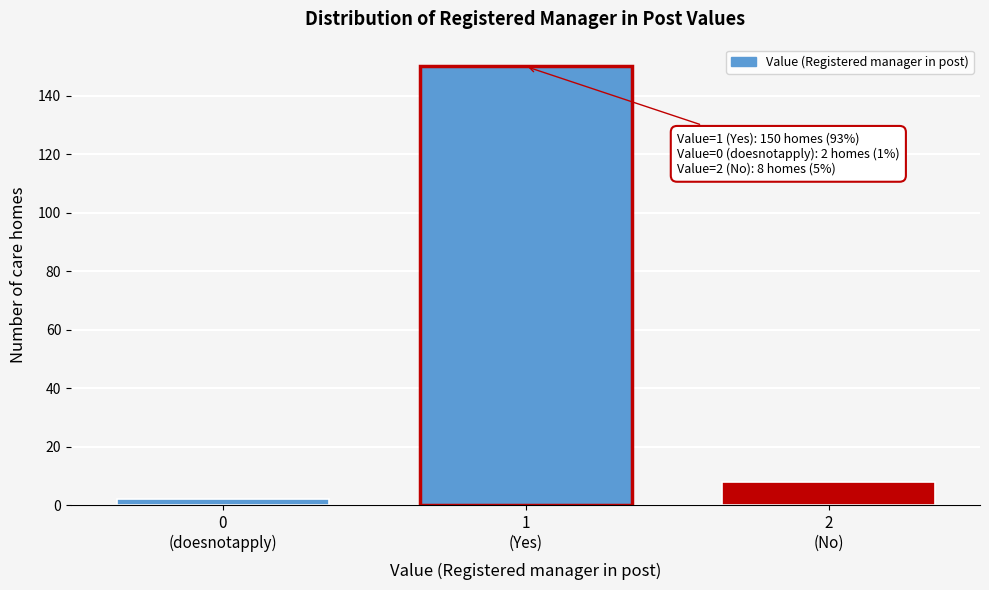

Reading left to right, transcribe all the data shown in this chart.

2	150	8